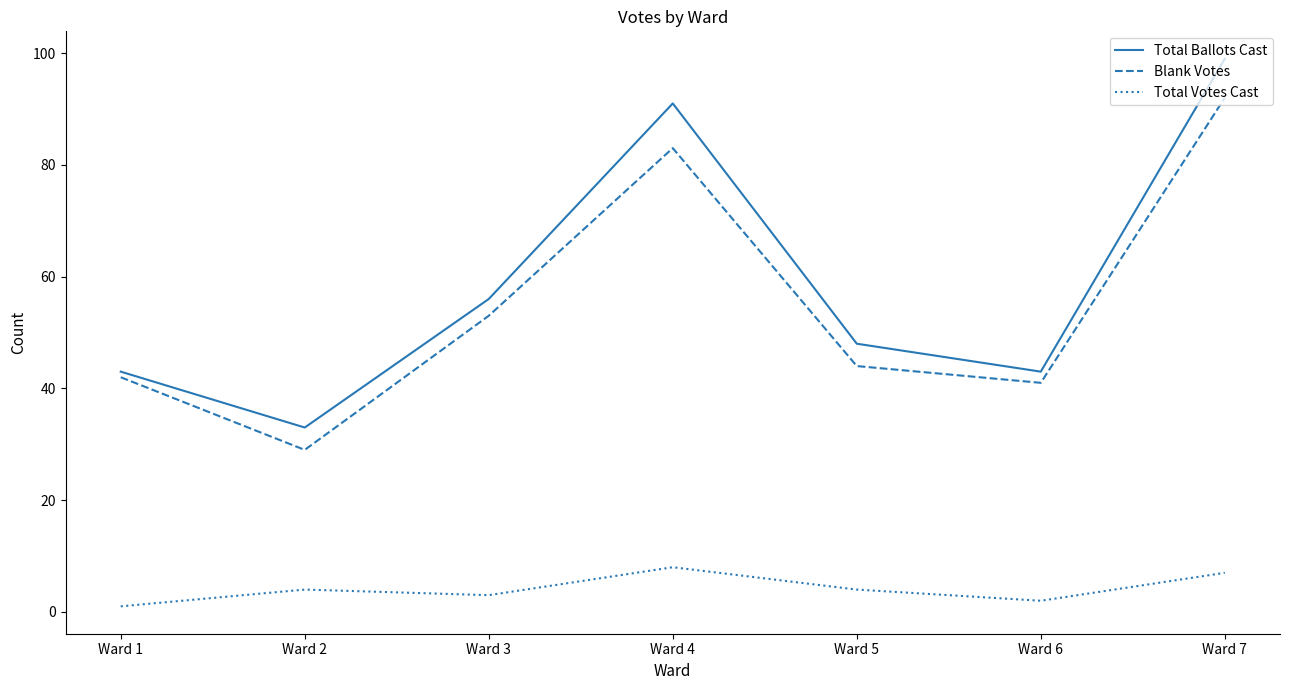

How many interior local peaks does the Blank Votes series have?

1